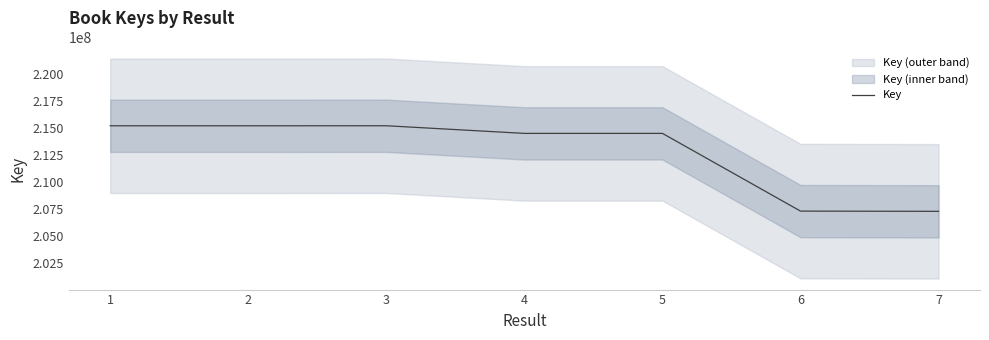

Which label corresponds to the smallest value in the chart?

7